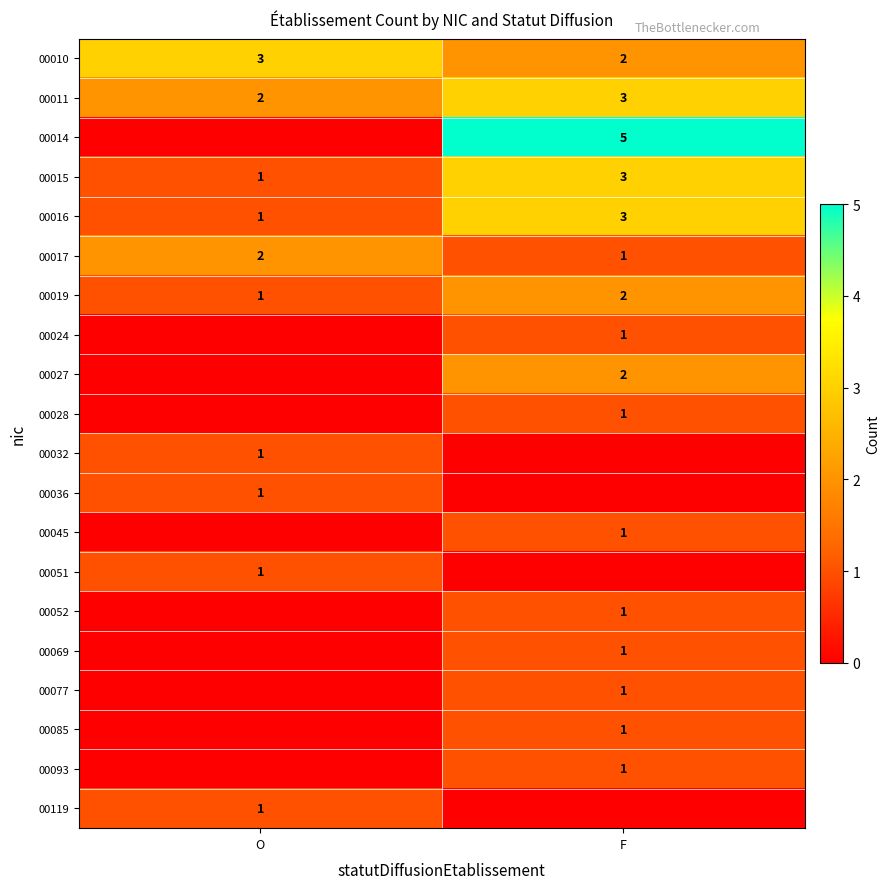

What is the sum of the 00016 values at F and O?

4